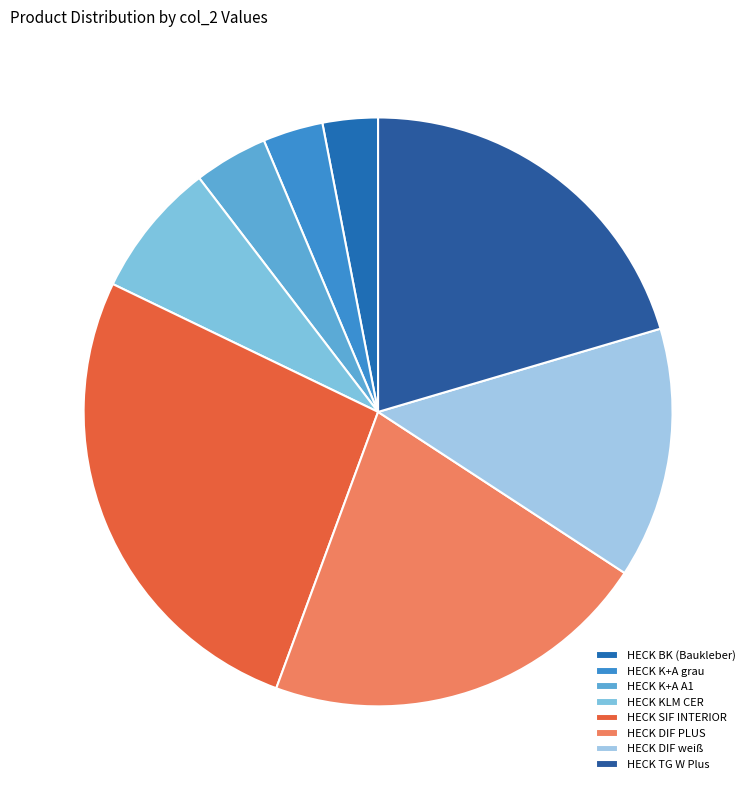

The HECK BK (Baukleber) slice represents 3% of the pie. True or false?

True